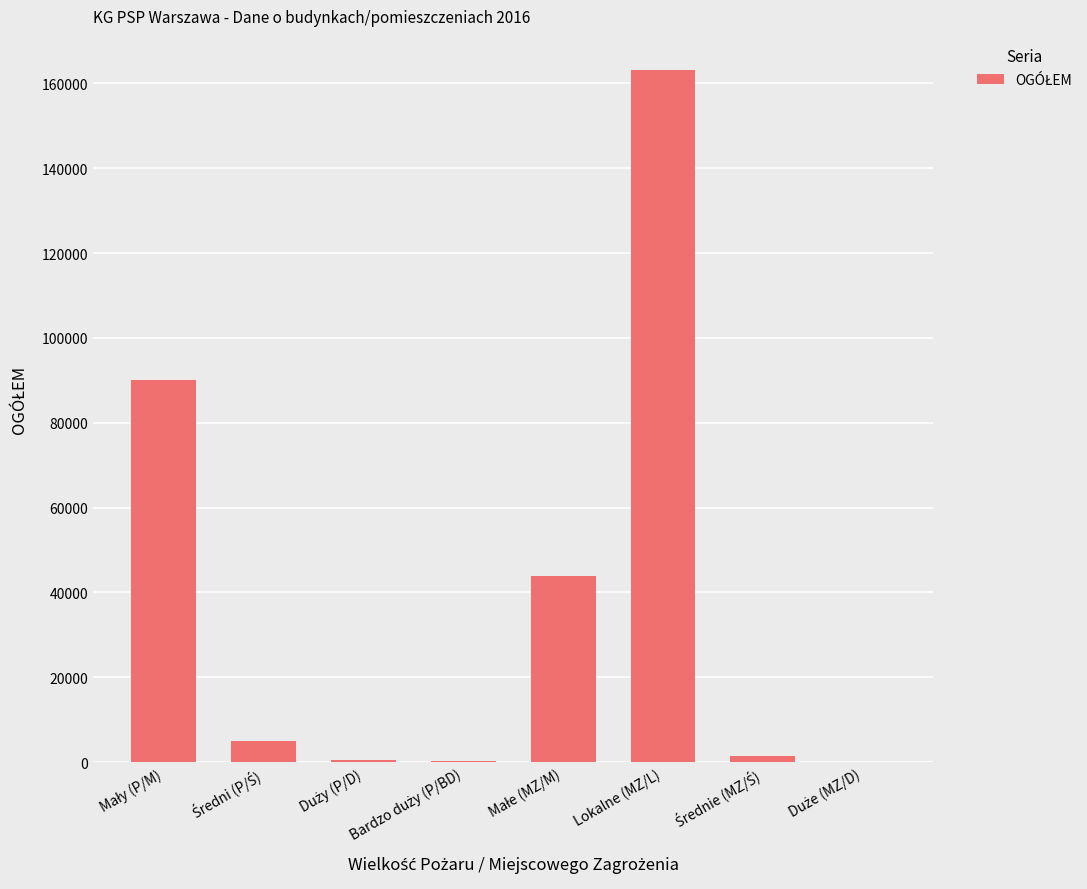

What is the sum of all values?

304096